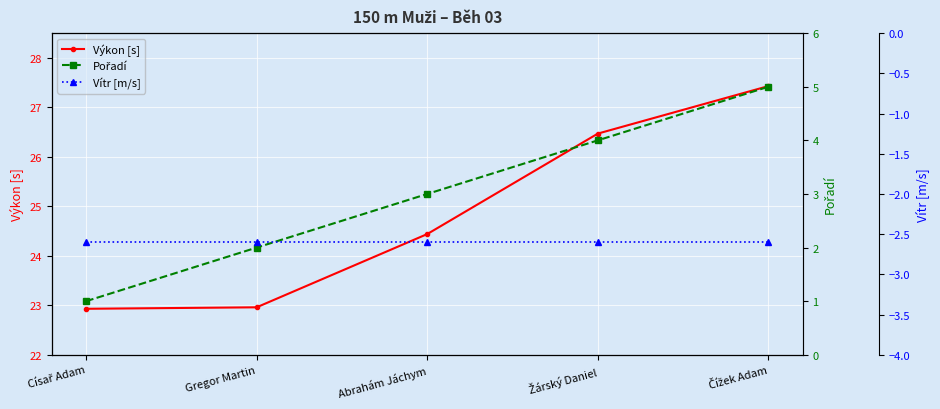

Rank the series at Čížek Adam from highest to lowest value.

Výkon [s], Pořadí, Vítr [m/s]